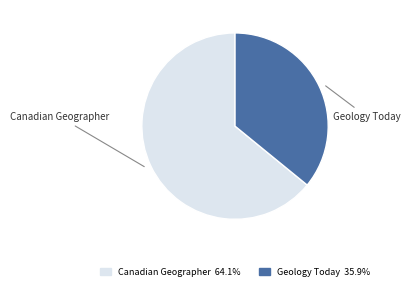

Rank the categories by value from highest to lowest.

Canadian Geographer, Geology Today